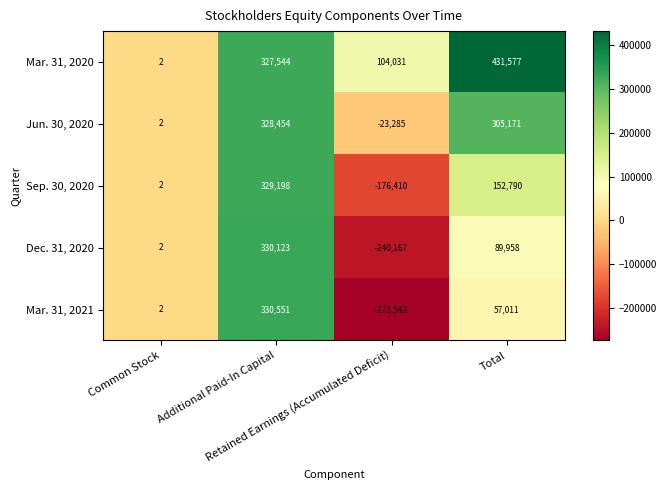

Which series has the largest total across all categories?

Mar. 31, 2020